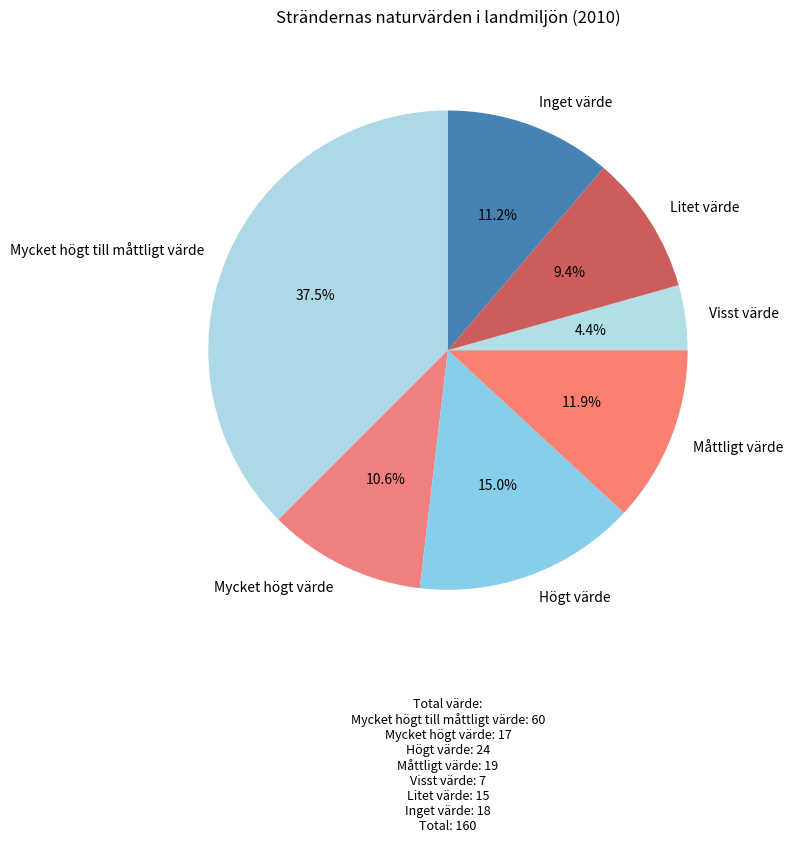

Which has a higher value, Högt värde or Måttligt värde?

Högt värde